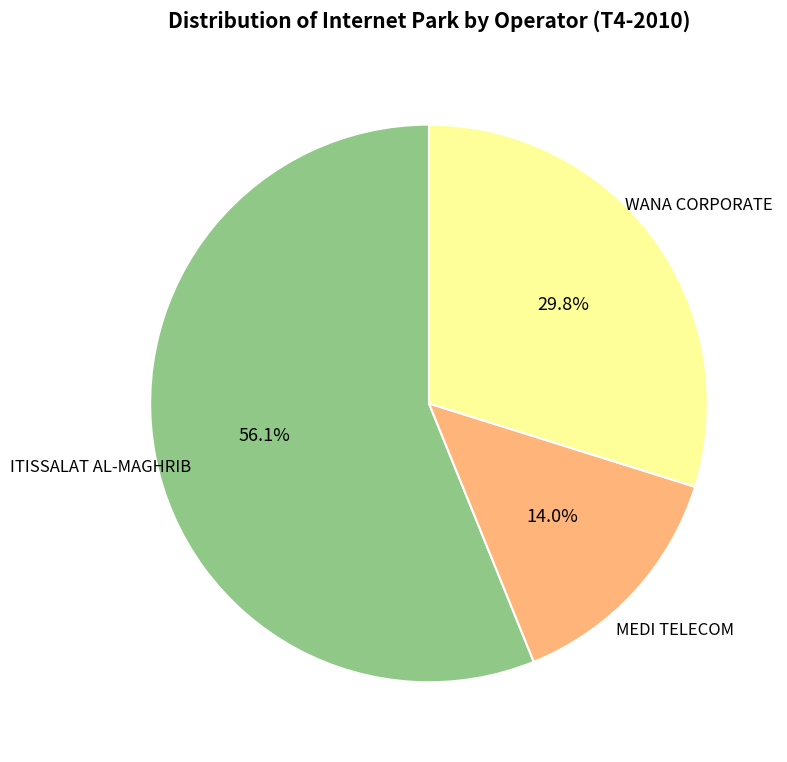

Does any single category account for the majority?

Yes